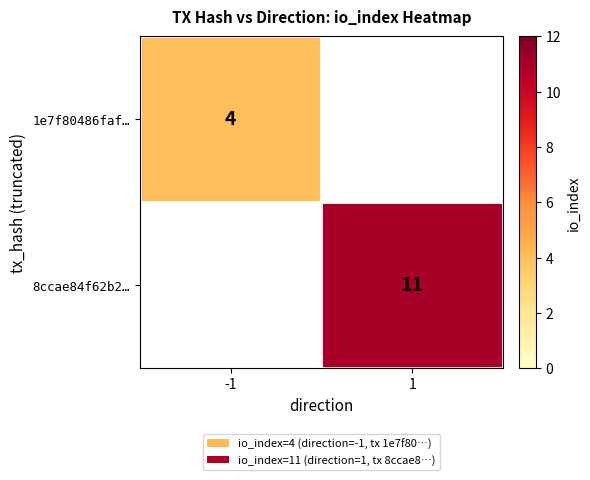

How many data points does each series have?

2